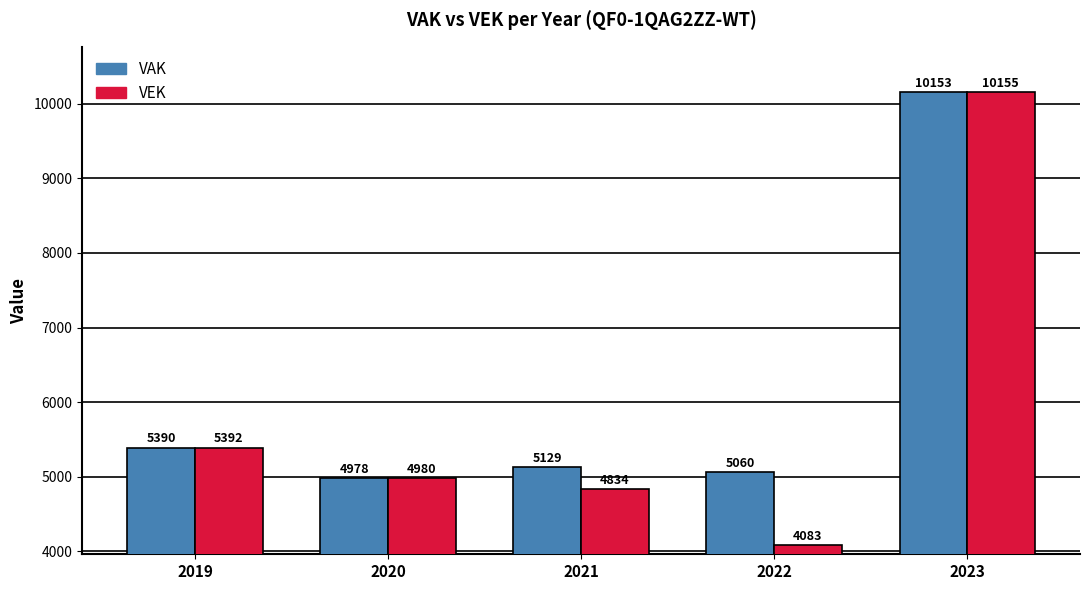

What is the value of the VEK bar at the 5th from the left?

10155